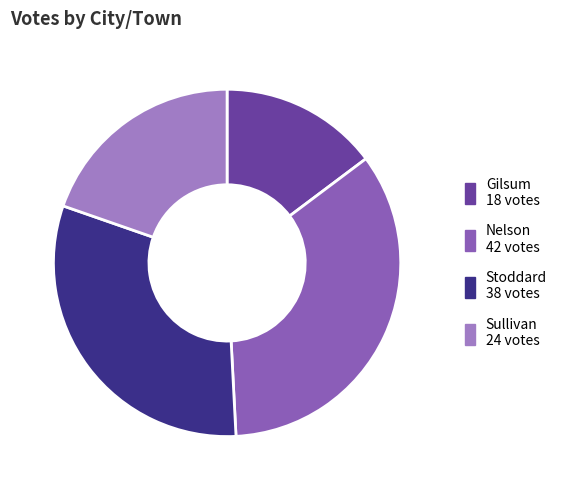

Which slice is the largest?

Nelson